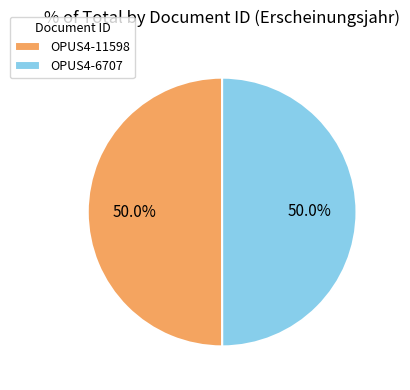

To the nearest percent, what is the average slice percentage?

50%